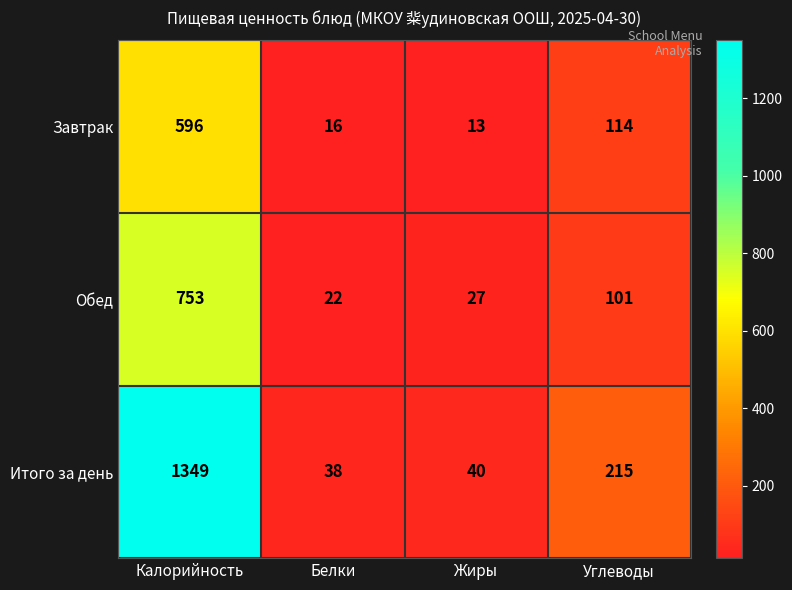

Which series changed the most between Белки and Жиры?

Обед